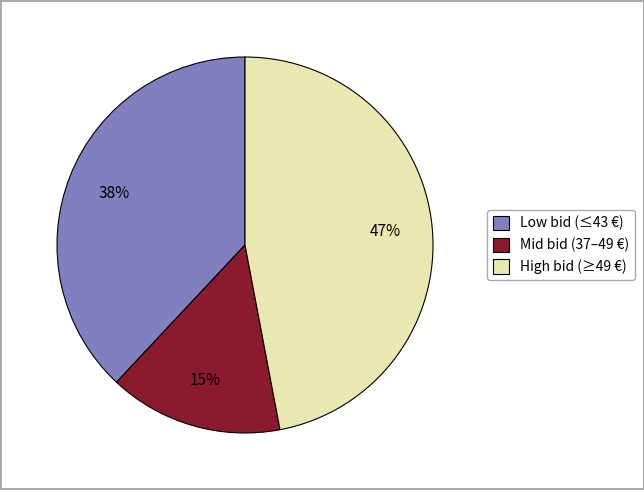

The Mid bid (37–49 €) slice represents 20% of the pie. True or false?

False